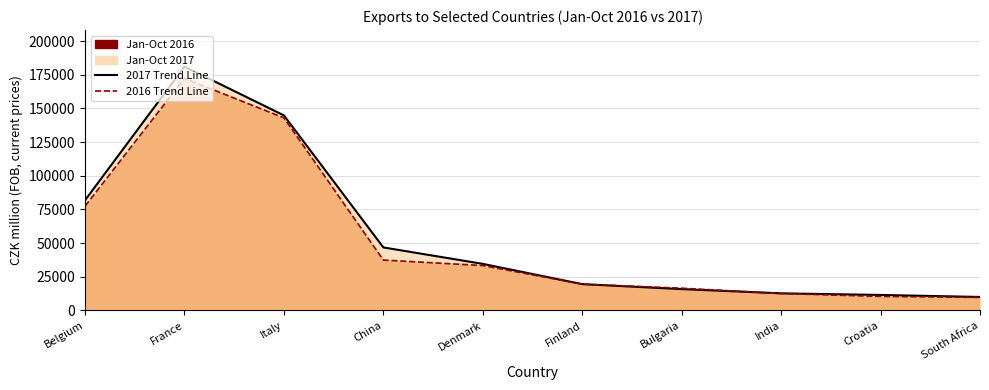

Rank the categories by 2017 Trend Line value from lowest to highest.

South Africa, Croatia, India, Bulgaria, Finland, Denmark, China, Belgium, Italy, France